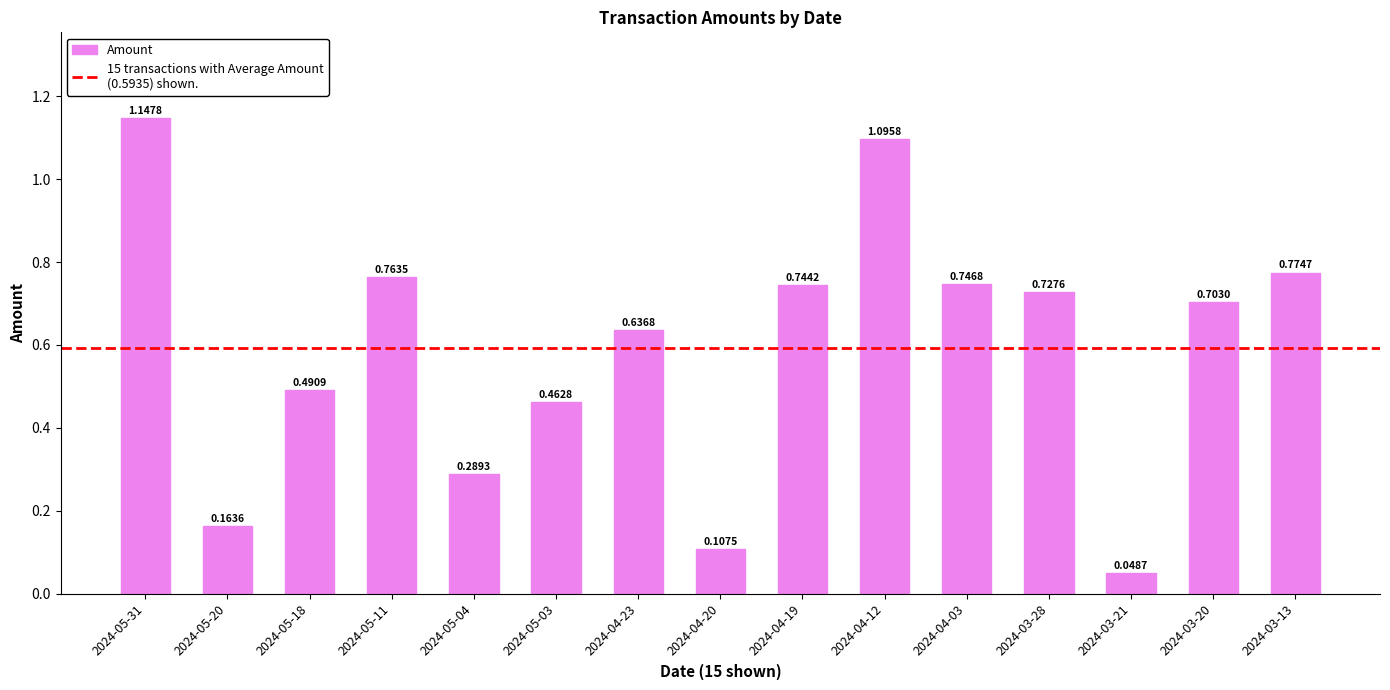

Count the number of data series in this chart.

1